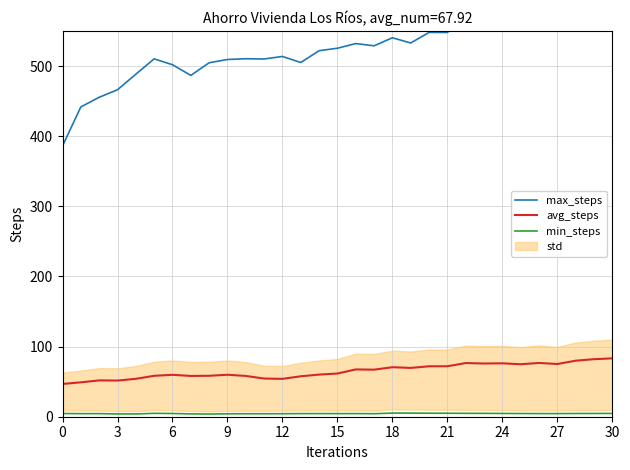

What is the difference between the maximum and minimum values in the avg_steps series?

36.5